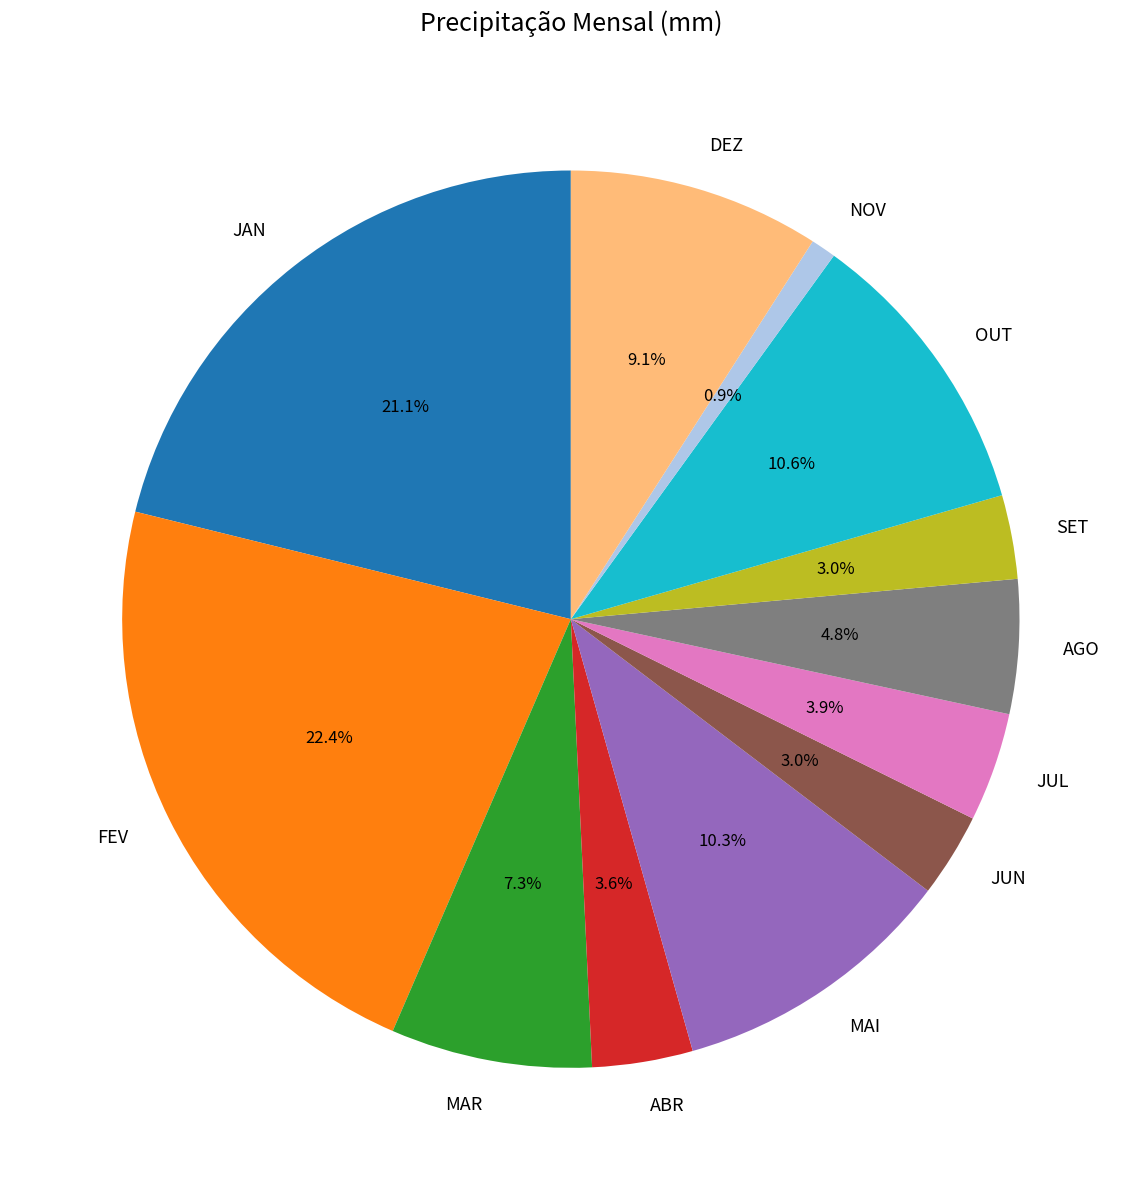

Does any single category account for the majority?

No